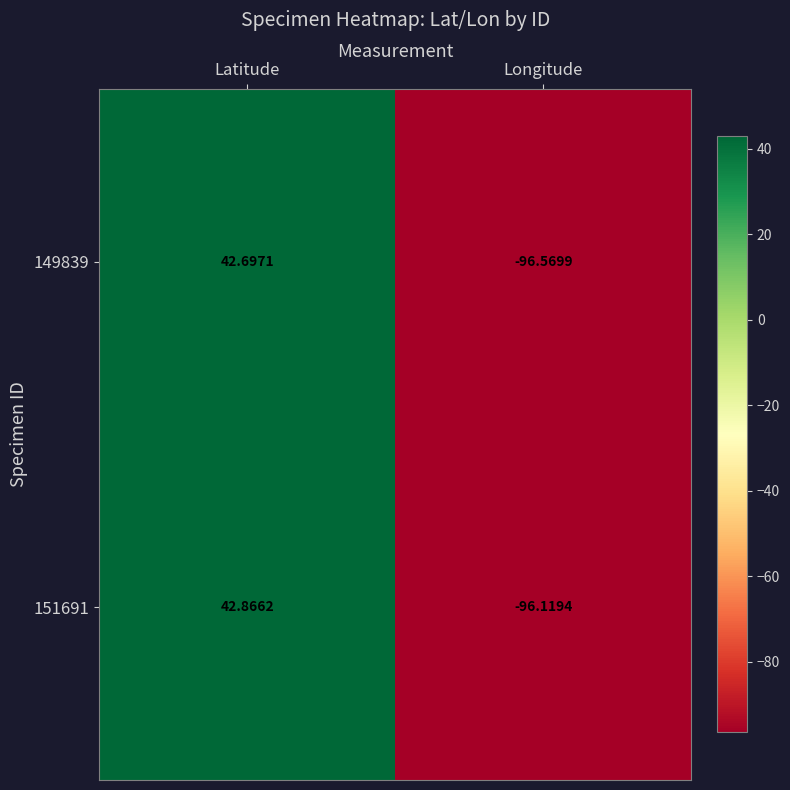

At which label does 151691 first exceed 42?

Latitude